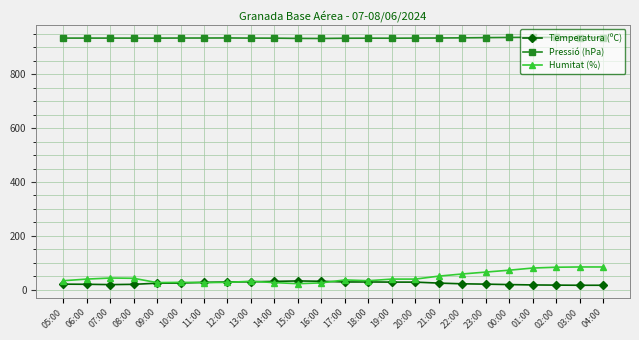

Does the chart display data point markers on the line(s)?

Yes